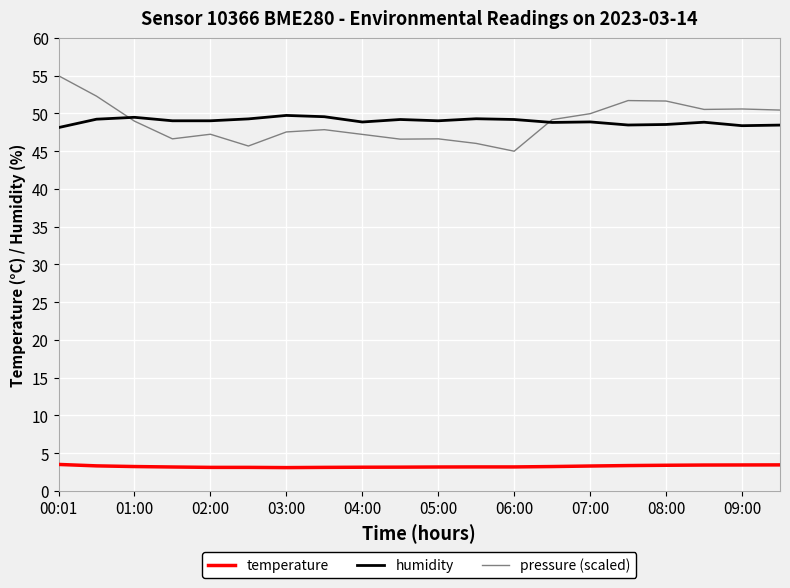

True or false: humidity and temperature cross at least once.

False